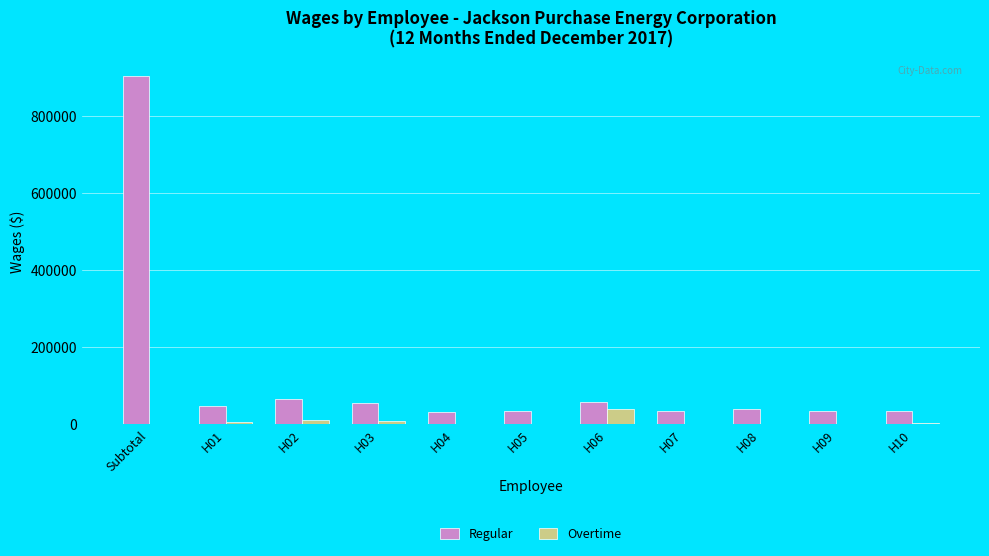

Is the value of Overtime at H08 greater than the value of Regular at H01?

No